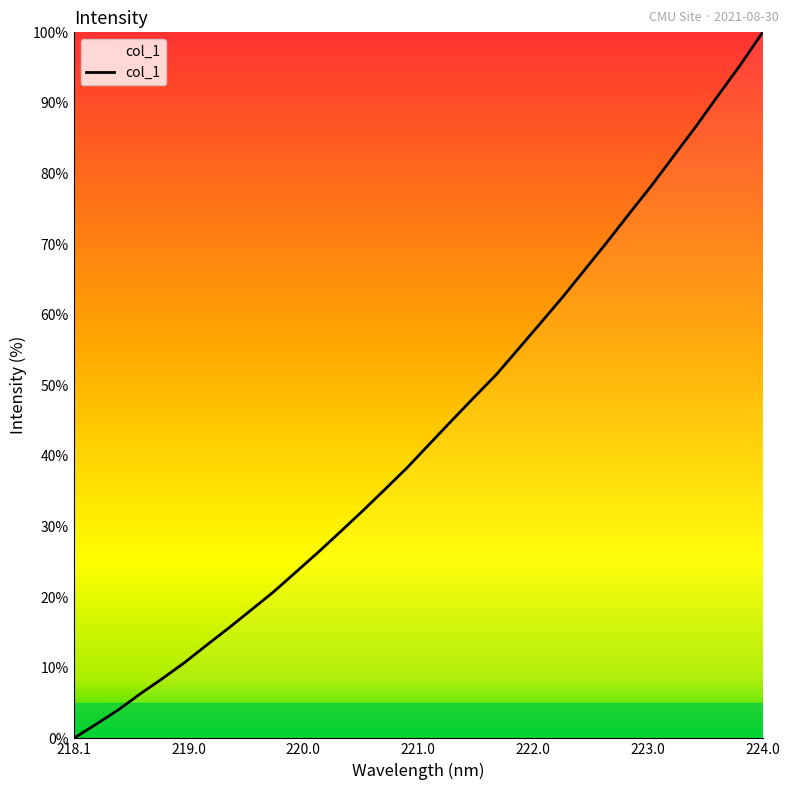

What is the difference between the maximum and minimum values?

100.0